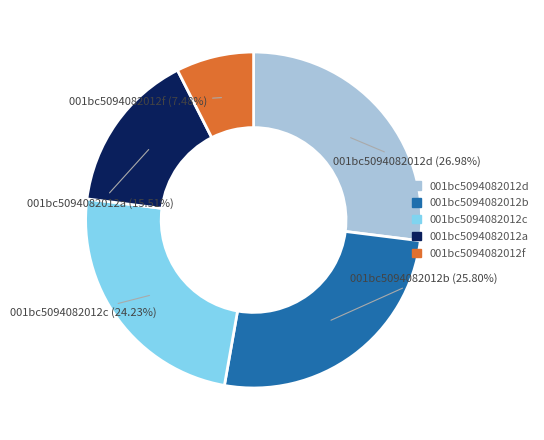

Is there any slice that represents more than half of the pie?

No